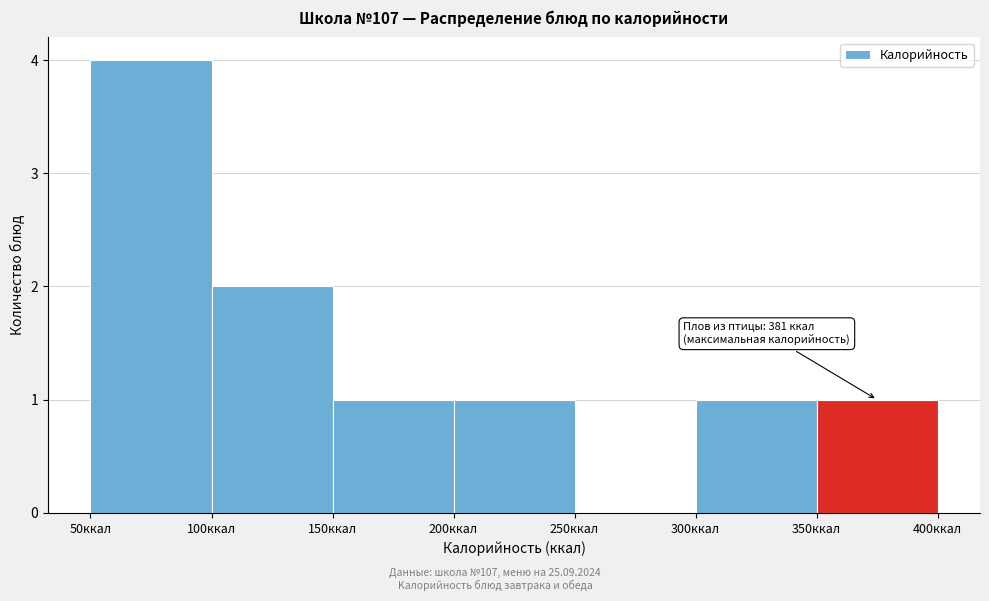

Over which range of the x-axis is the bar tallest?

50 to 100